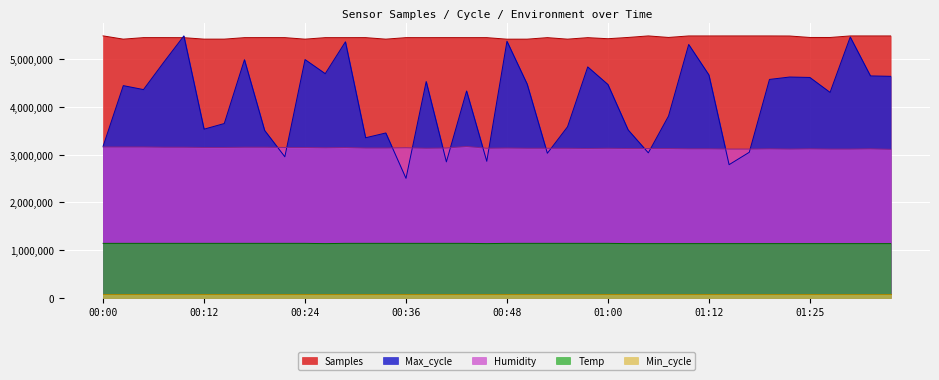

At which category is the sum across all series the highest?

00:09